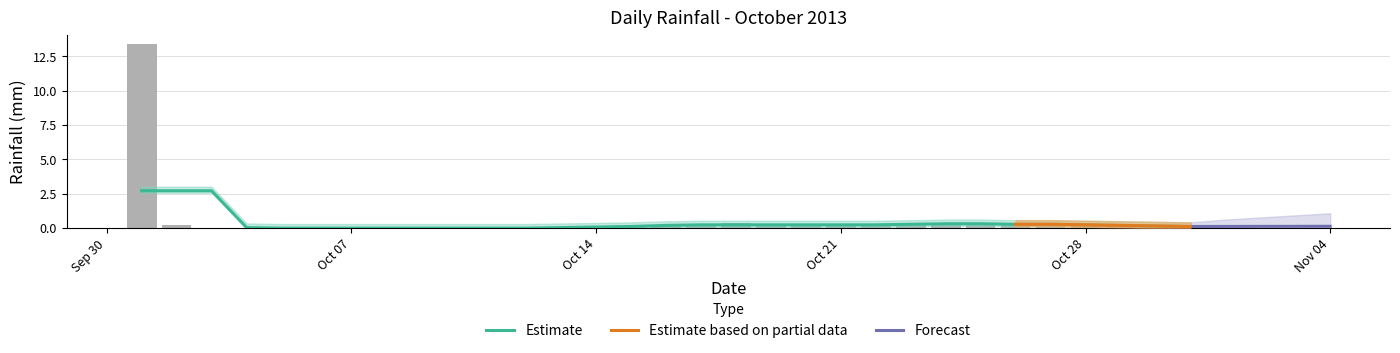

What is the sum of all values?

17.8